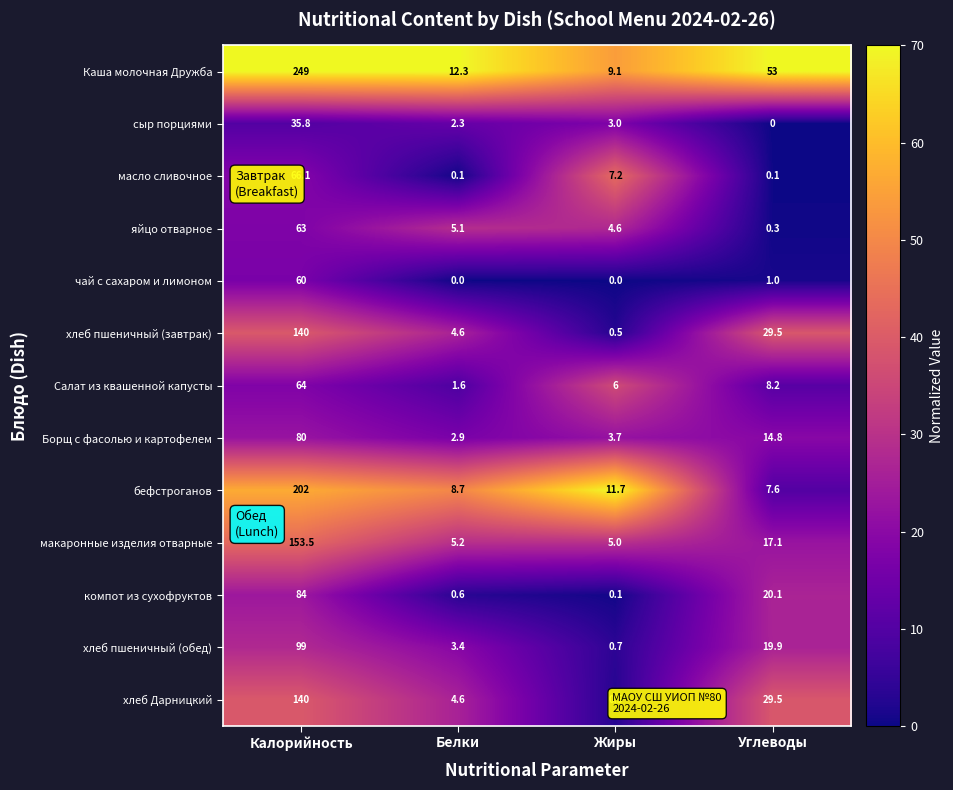

Which series has the largest total across all categories?

Каша молочная Дружба